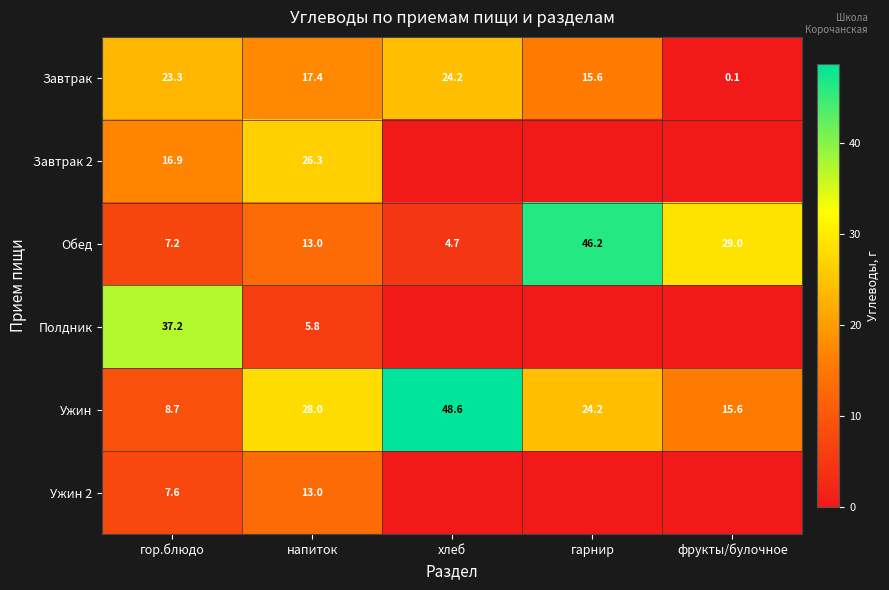

What is the difference between the Обед values at напиток and гор.блюдо?

5.8